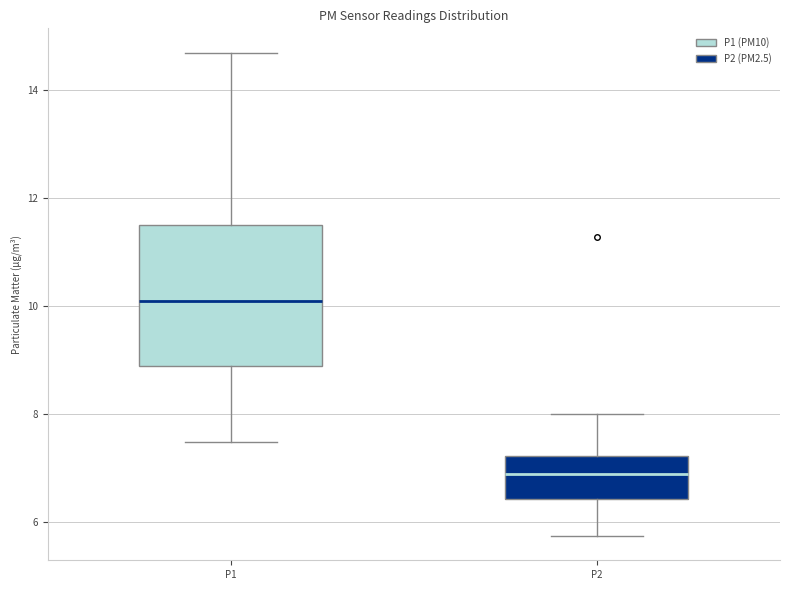

Where does the median line of the box for P2 sit on the y-axis? The values are not printed on the chart, so give them approximately, as read against the axis.

6.8